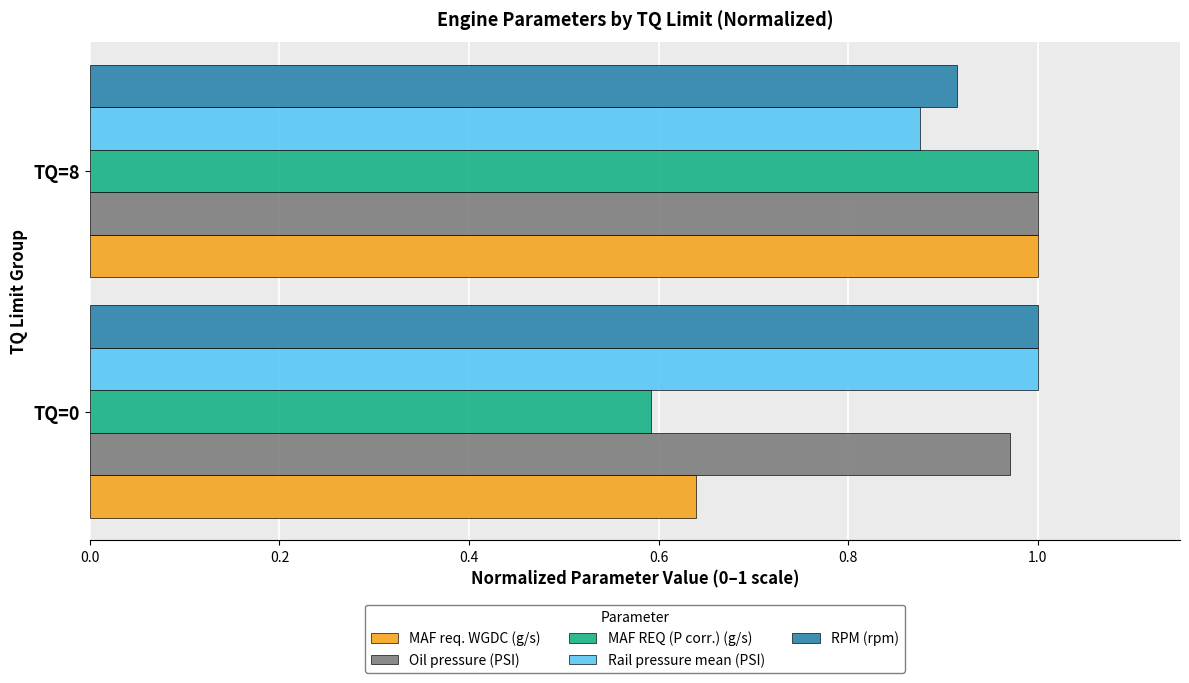

Is the value of MAF REQ (P corr.) (g/s) at TQ=0 greater than the value of MAF req. WGDC (g/s) at TQ=8?

No